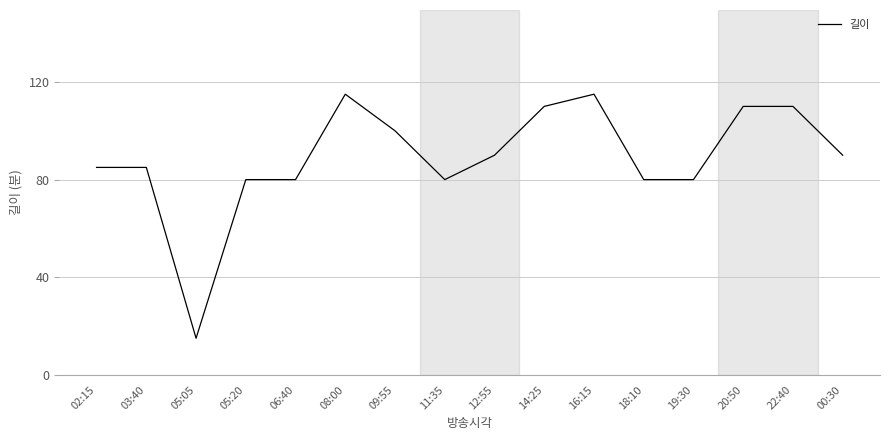

What is the sum of the values at 11:35 and 00:30?

170